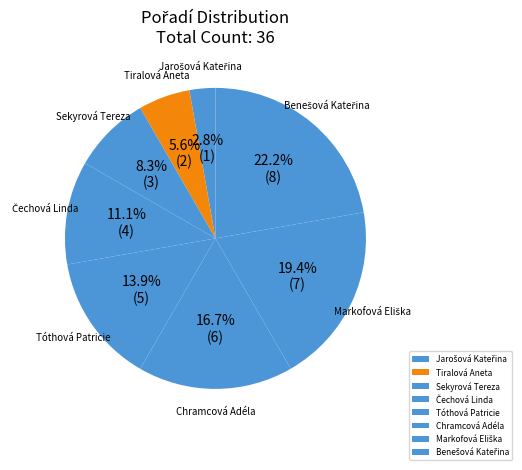

To the nearest percent, what percentage of the pie is Tóthová Patricie?

14%